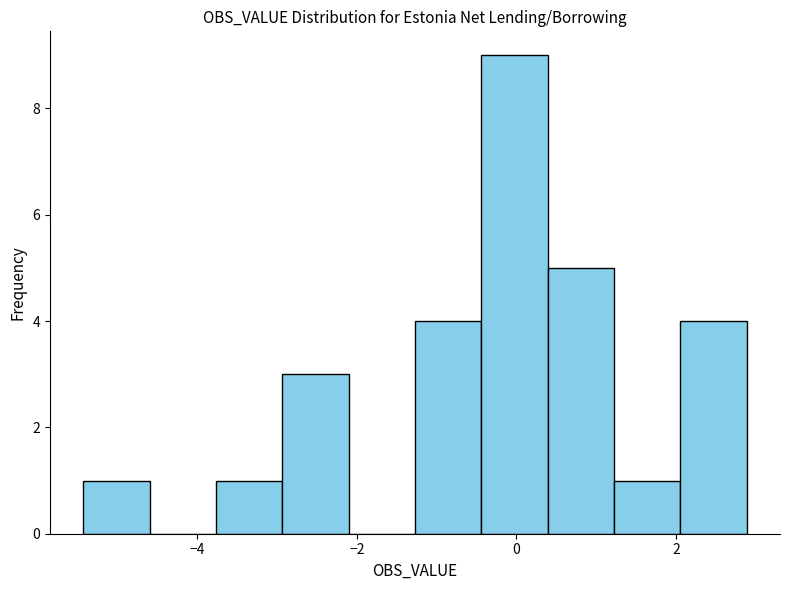

How tall is the bar that spans 1.2 to 2.0 on the x-axis? Neither the bar edges nor the heights are printed on the chart, so give them approximately, as read against the axes.

1